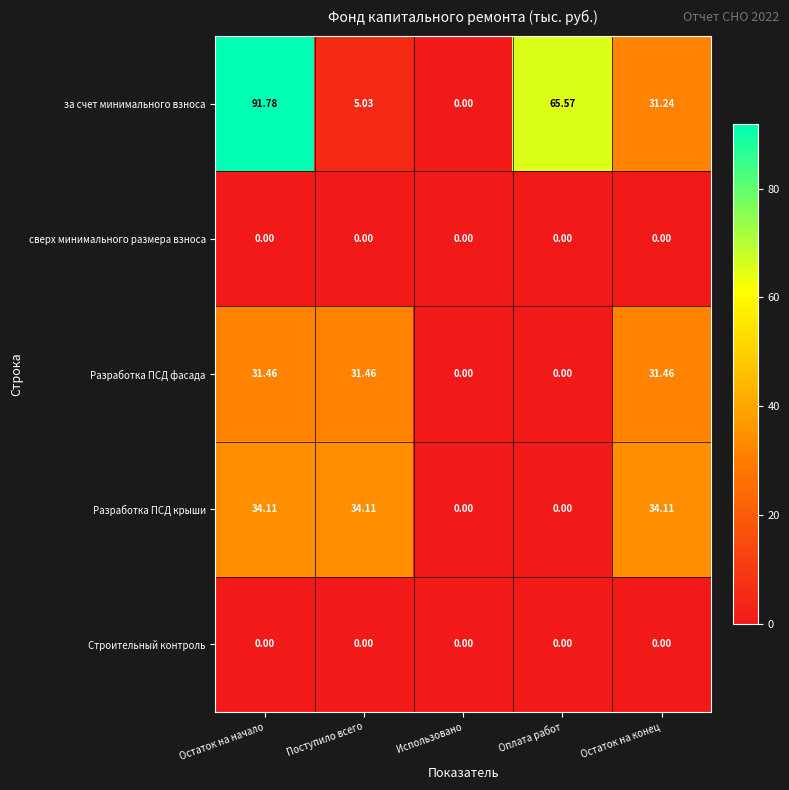

Which series has the largest total across all categories?

за счет минимального взноса